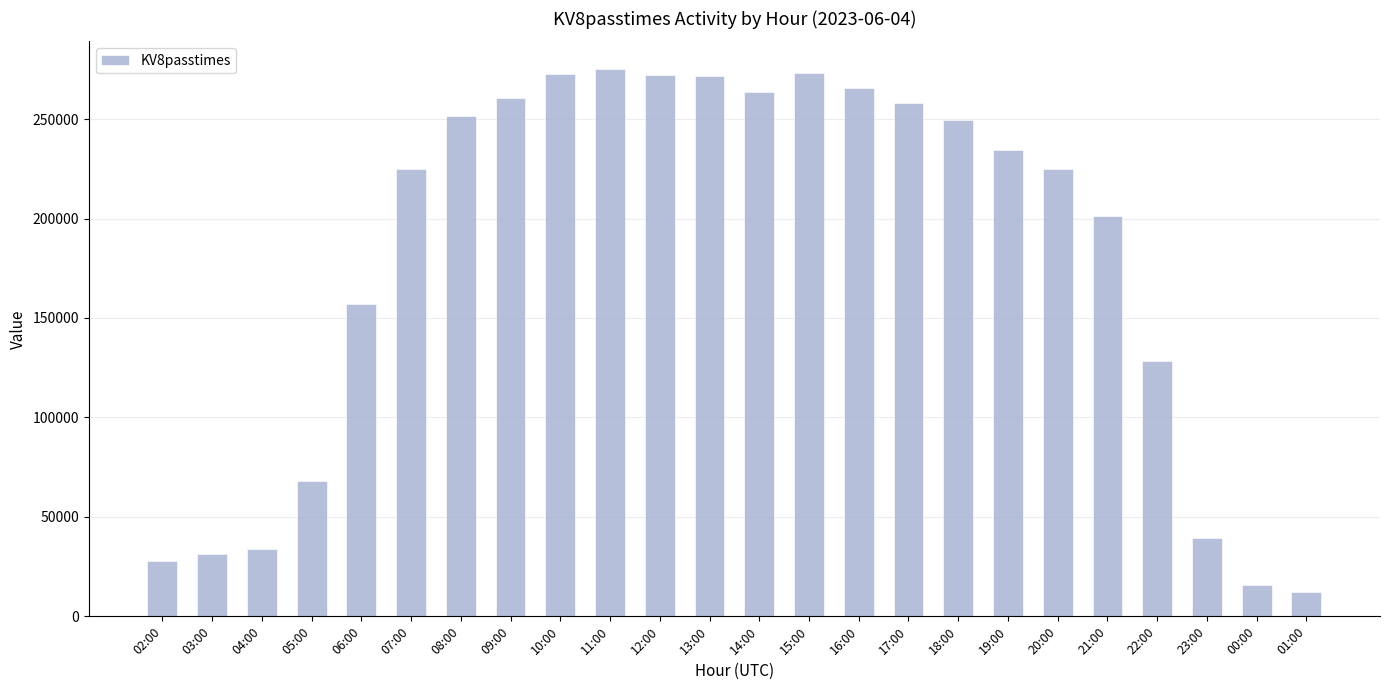

Does the chart contain stacked bars?

No